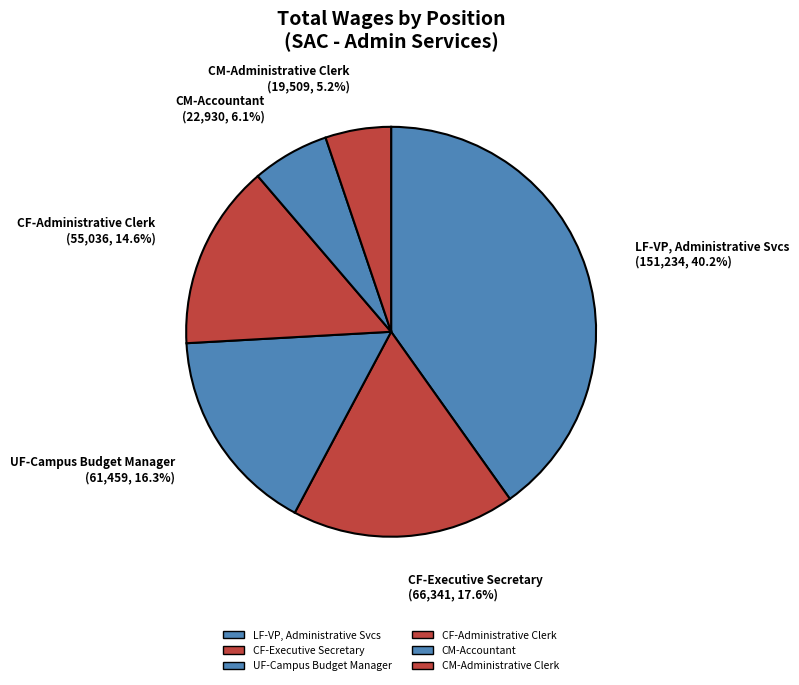

To the nearest percent, what is the difference between the LF-VP, Administrative Svcs and CM-Accountant slice percentages?

34%